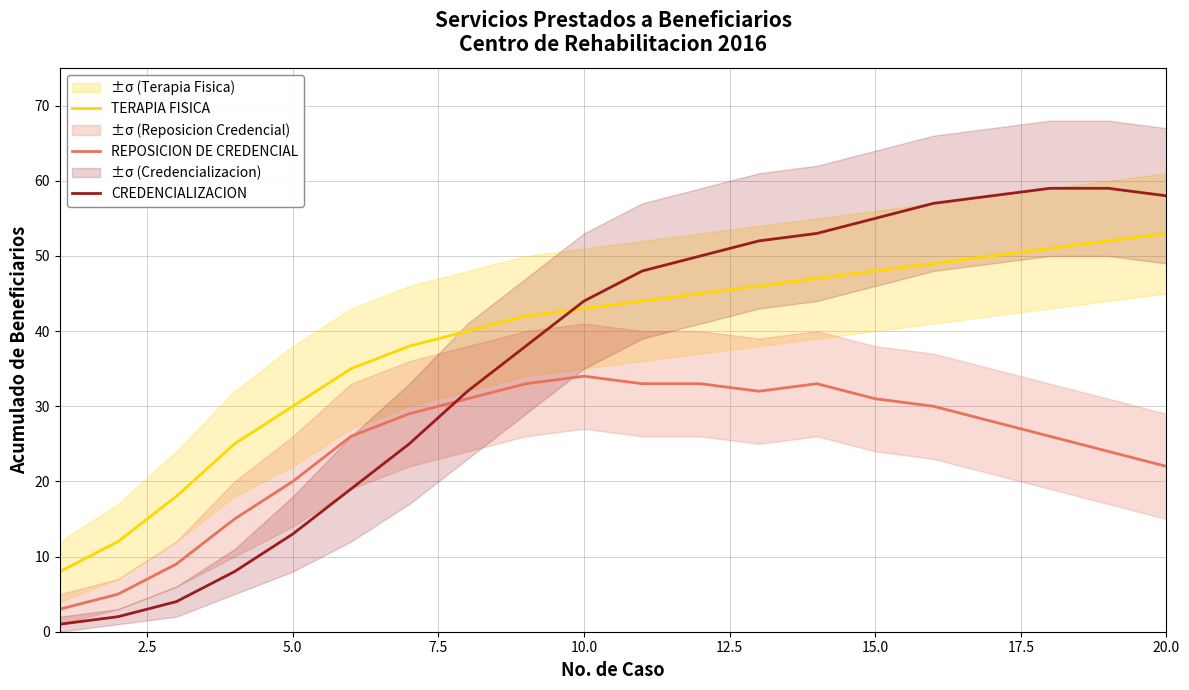

At which label does TERAPIA FISICA reach its peak?

20.0